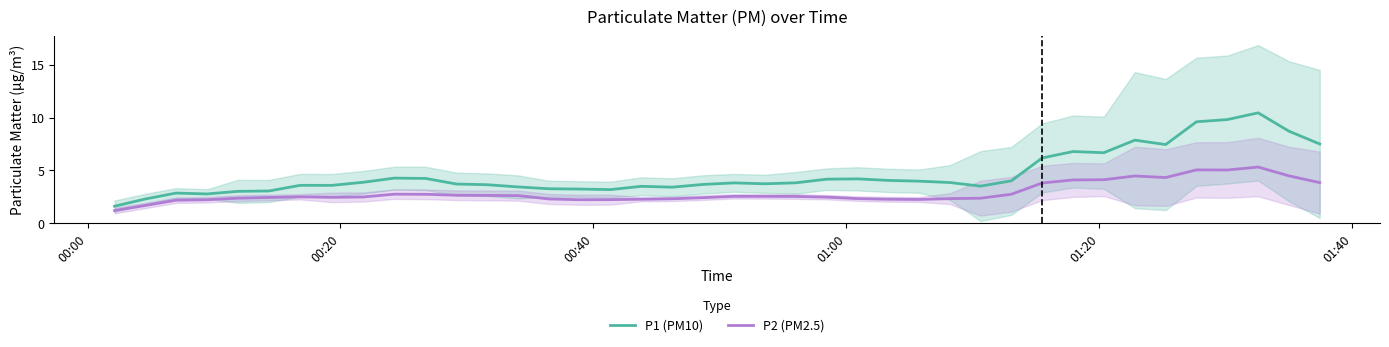

True or false: P2 (PM2.5) and P1 (PM10) intersect in this chart.

False